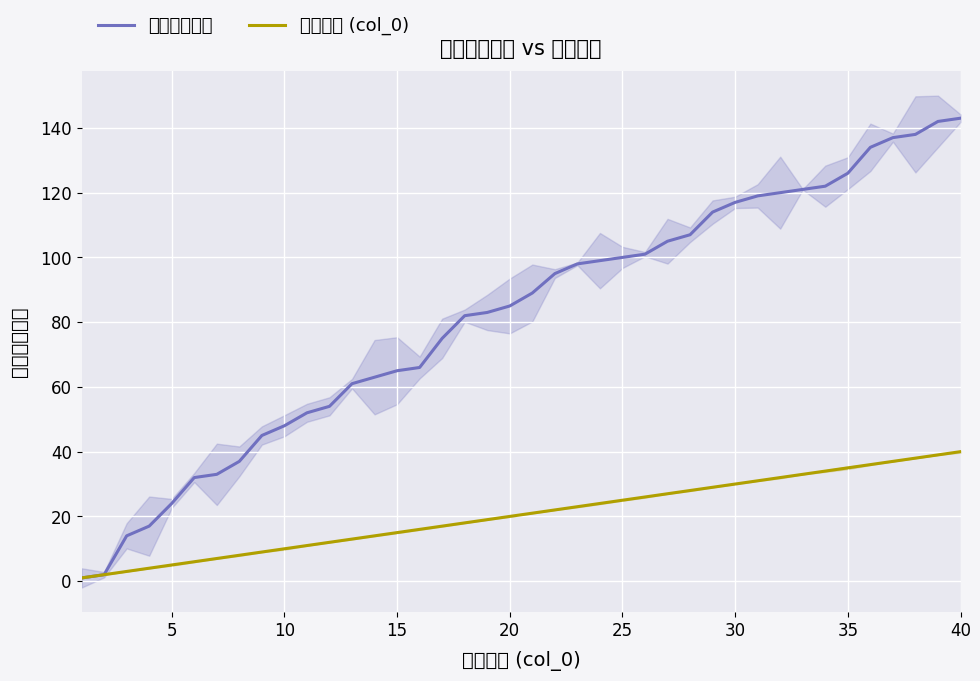

True or false: 施設番号 (col_0) has more than 0 interior local peaks.

False